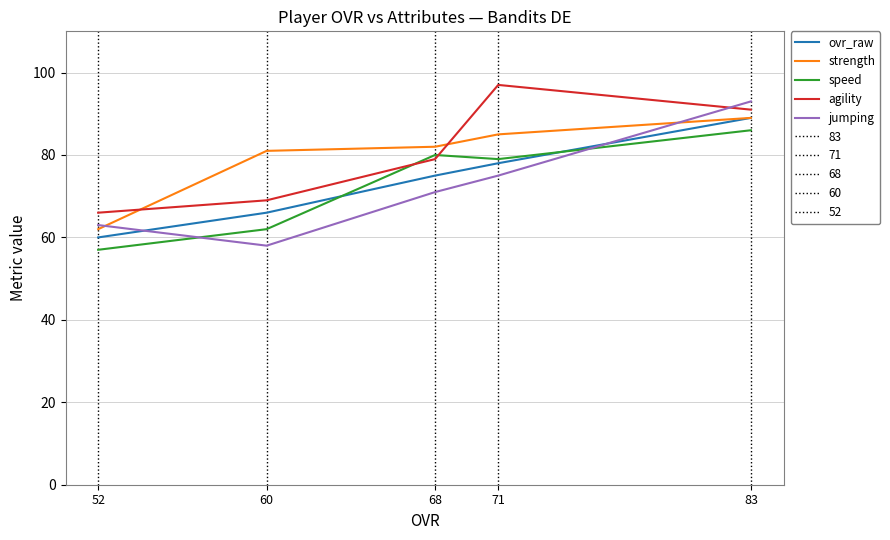

What is the minimum value for jumping?

58